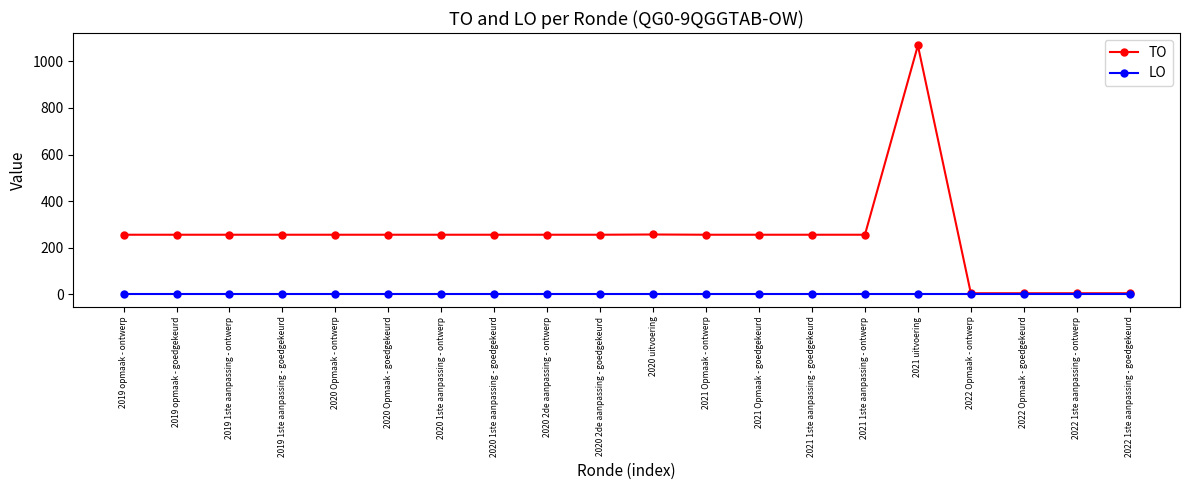

True or false: TO has a value of 381 at 2020 2de aanpassing - ontwerp.

False